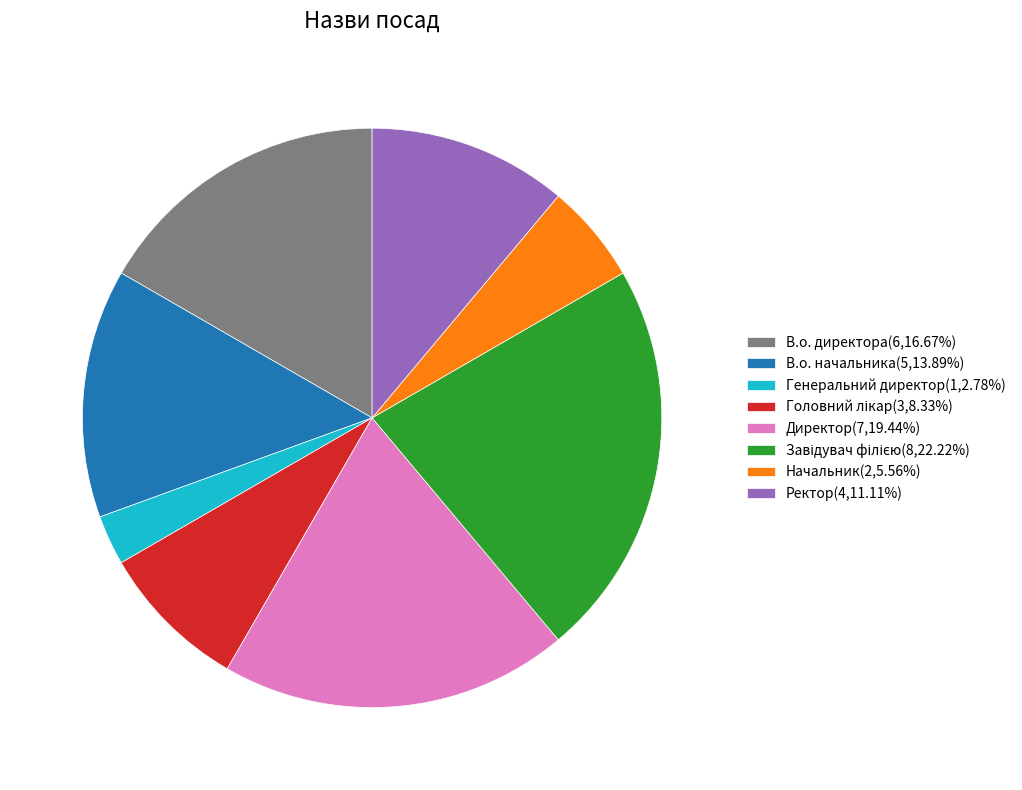

Count the number of slices in the pie.

8